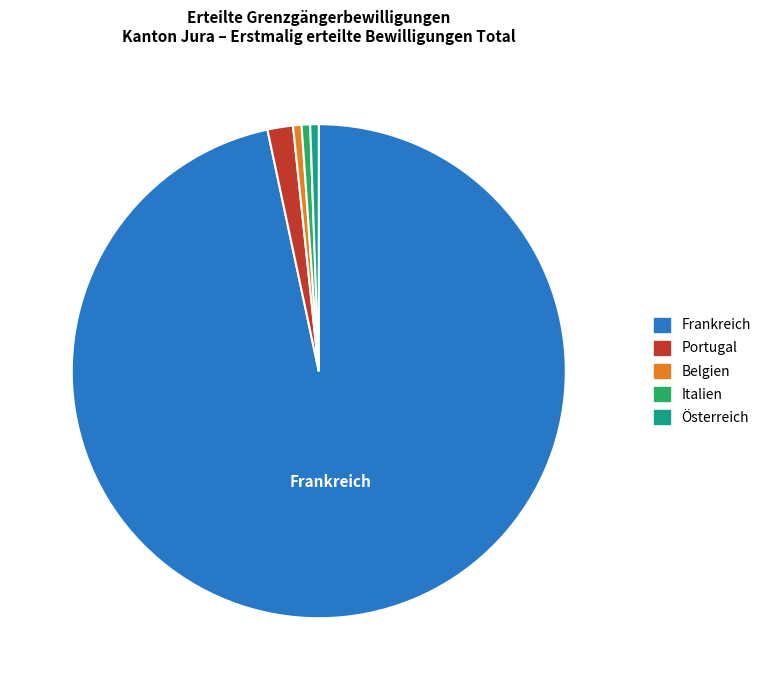

Is there any slice that represents more than half of the pie?

Yes